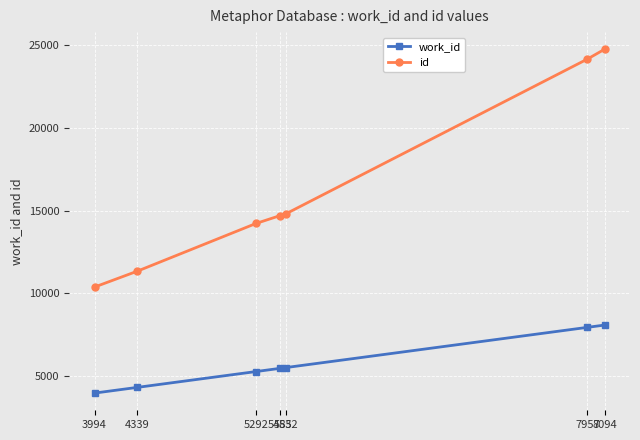

True or false: work_id and id intersect in this chart.

False